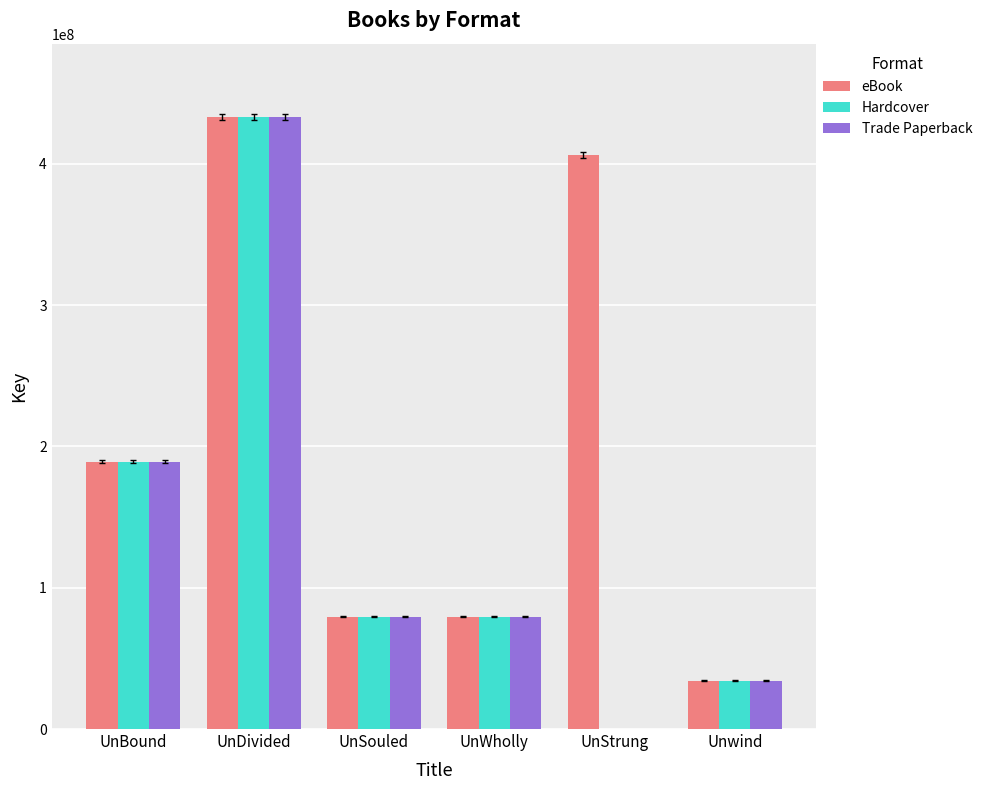

What are all the series names shown in the legend?

eBook, Hardcover, Trade Paperback